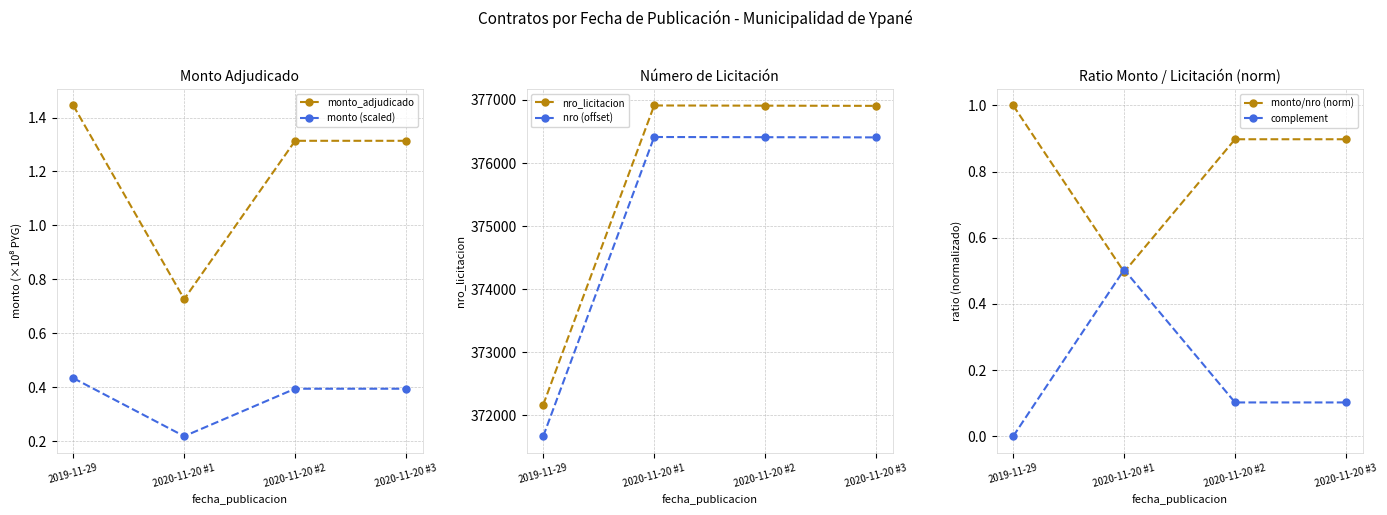

What value does the nro (offset) series have at 2019-11-29?

371668